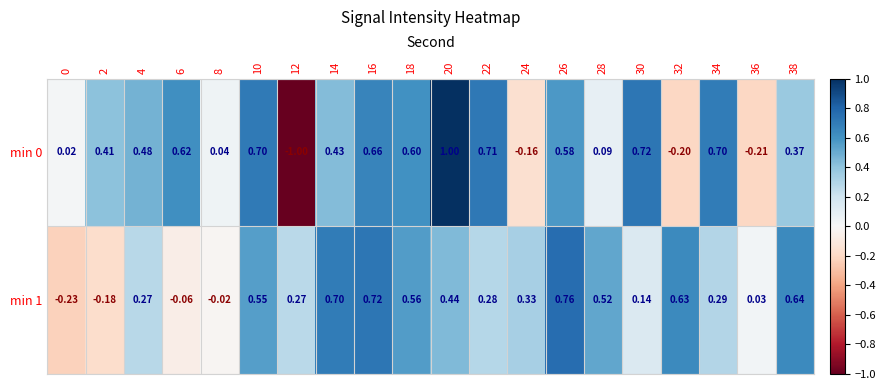

Is the value of min 1 at 34 greater than the value of min 0 at 8?

Yes